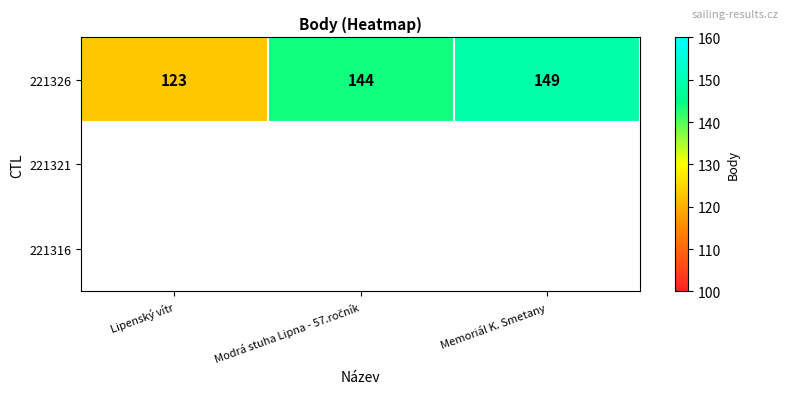

The value at Memoriál K. Smetany is 149. True or false?

True